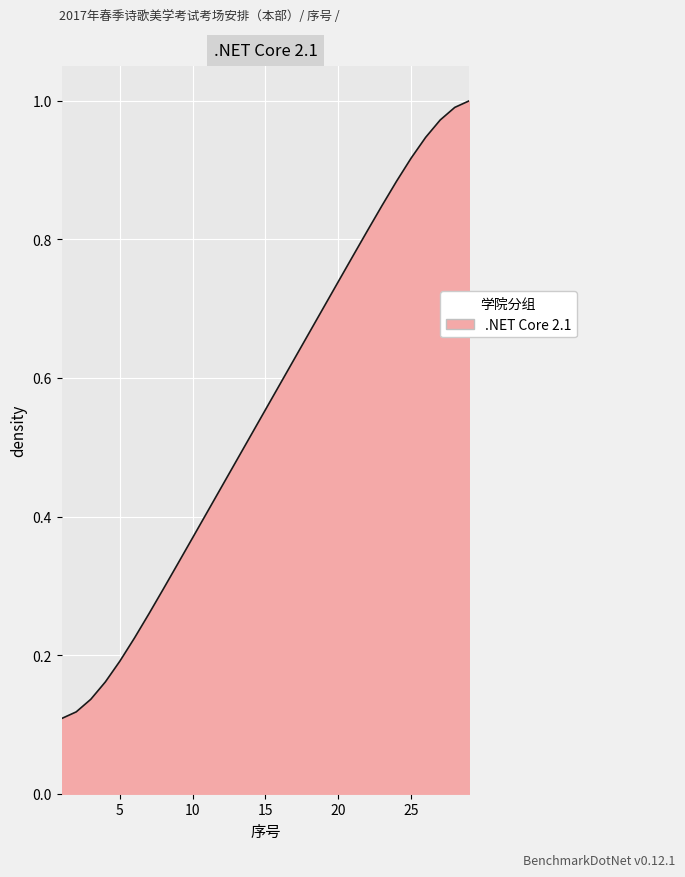

Is this an area chart (filled region under the line)?

Yes